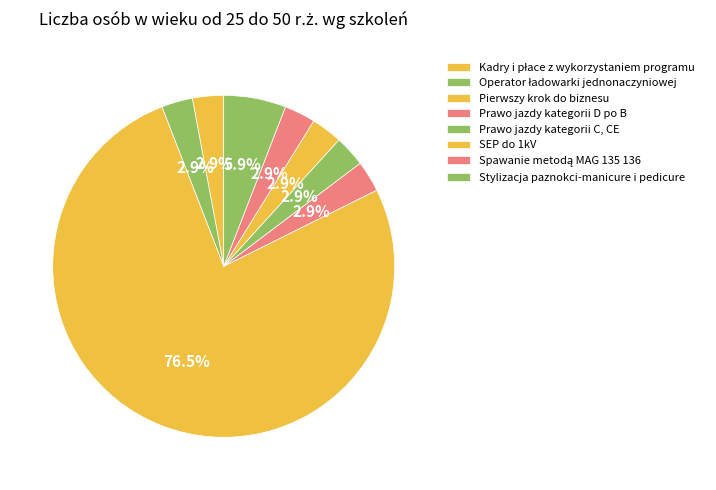

What is the majority slice?

Pierwszy krok do biznesu